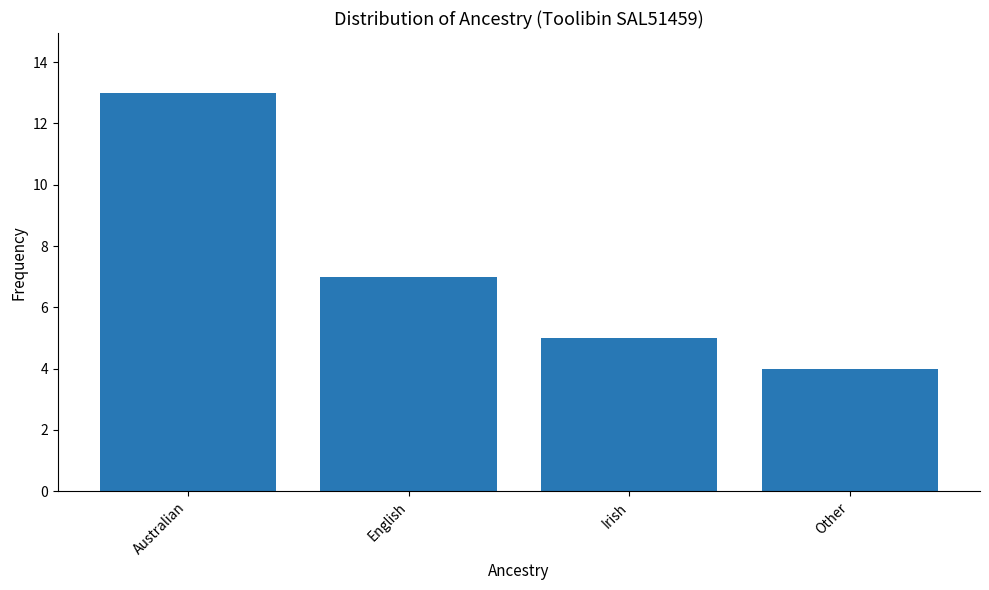

Which has a higher value, Australian or Other?

Australian